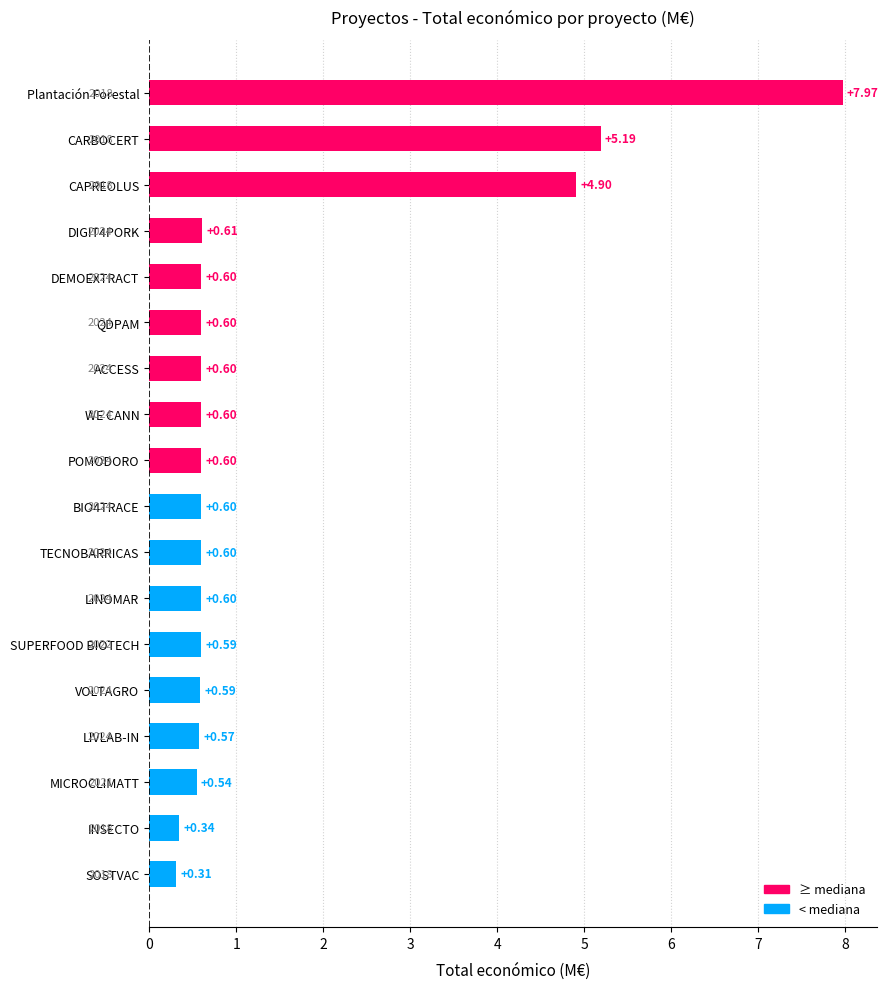

What is the change in value from Plantación Forestal to INSECTO?

-7.6